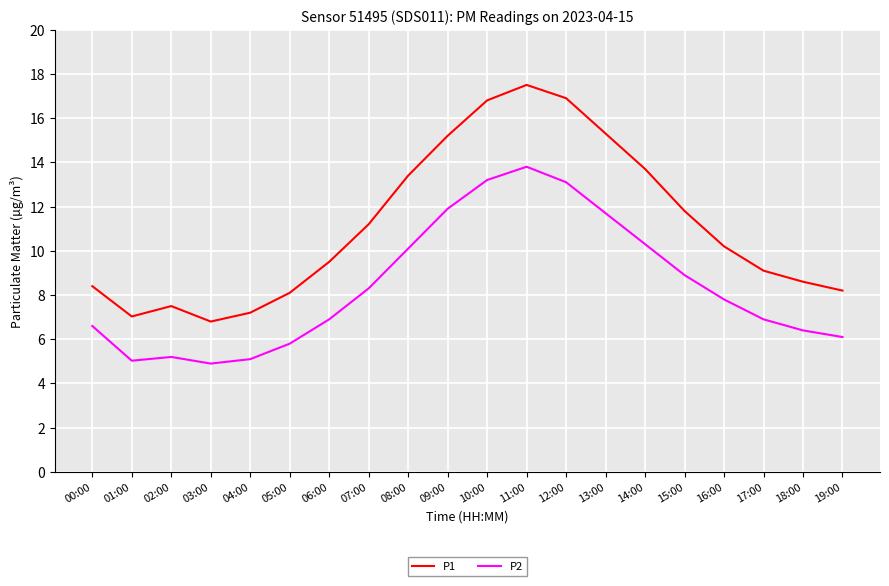

What is the spread (max minus min) of values at 06:00?

2.6